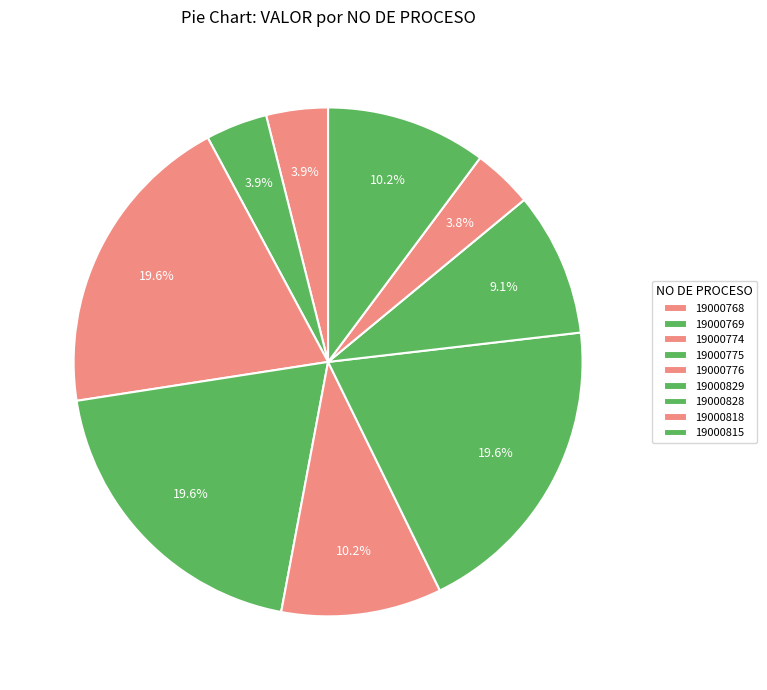

Is there a majority slice in this chart?

No